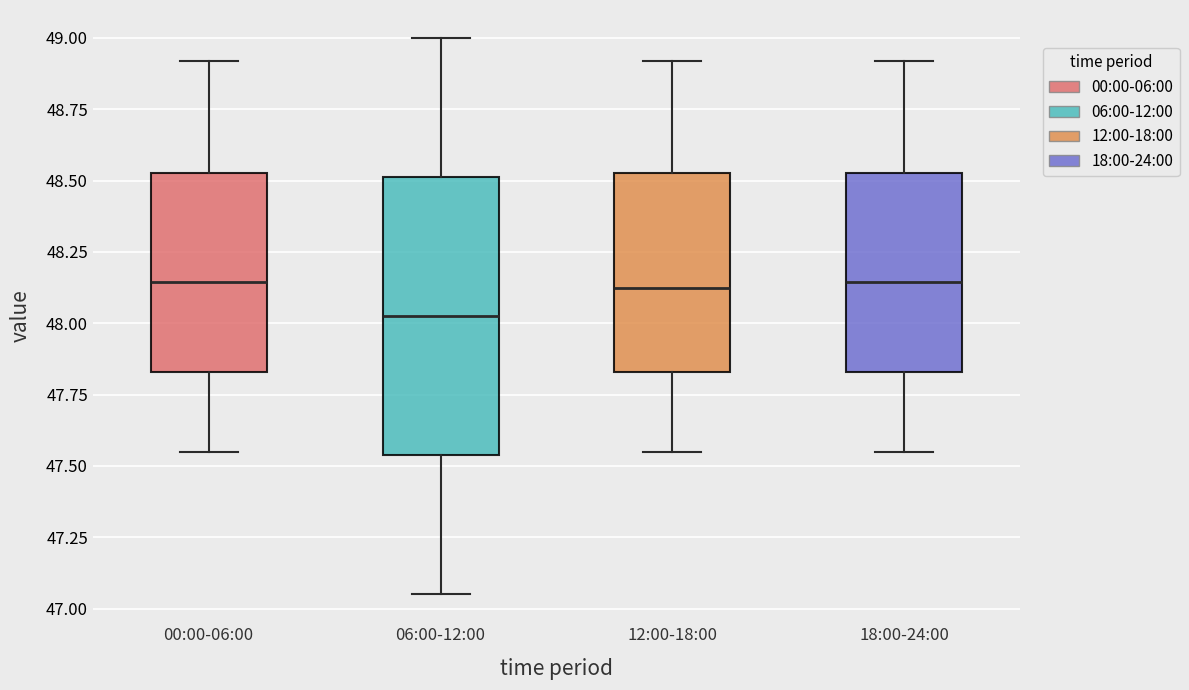

Which box is the tallest, from its lower edge to its upper edge?

06:00-12:00